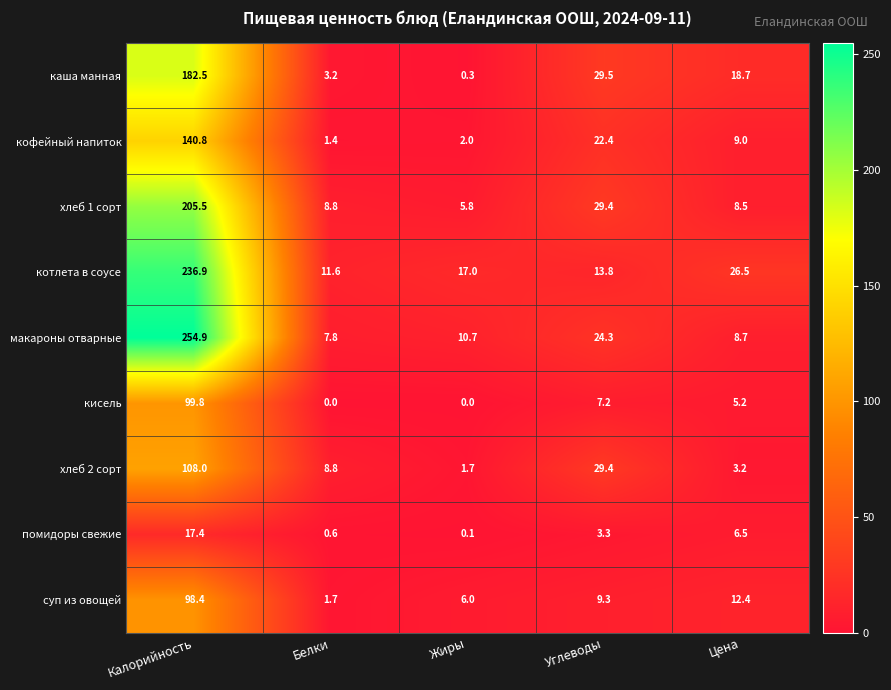

What is the greatest value displayed?

254.9